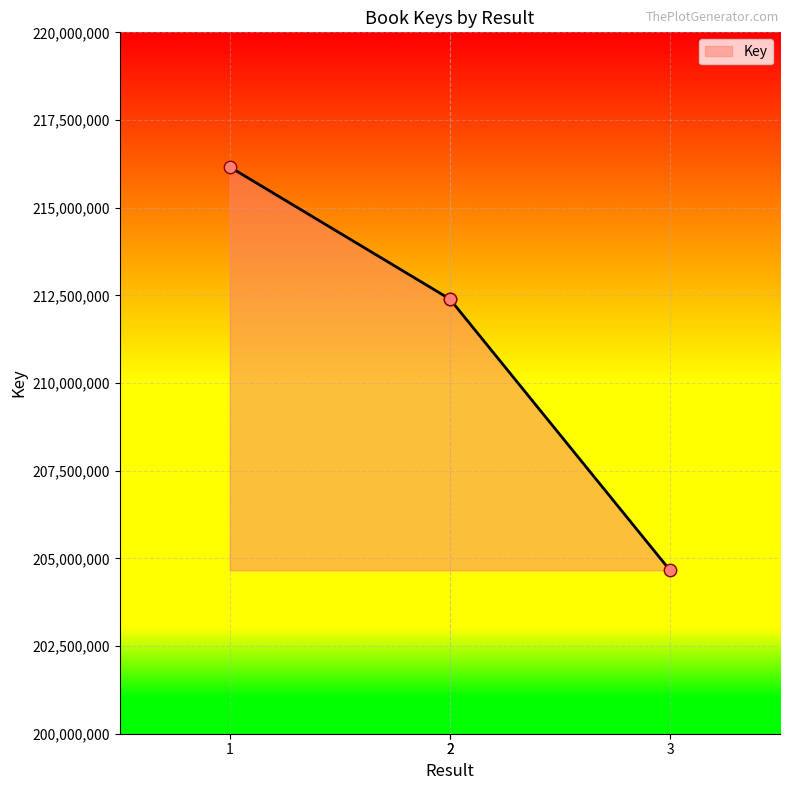

What is the ratio of the value at 1 to the value at 2?

1.0